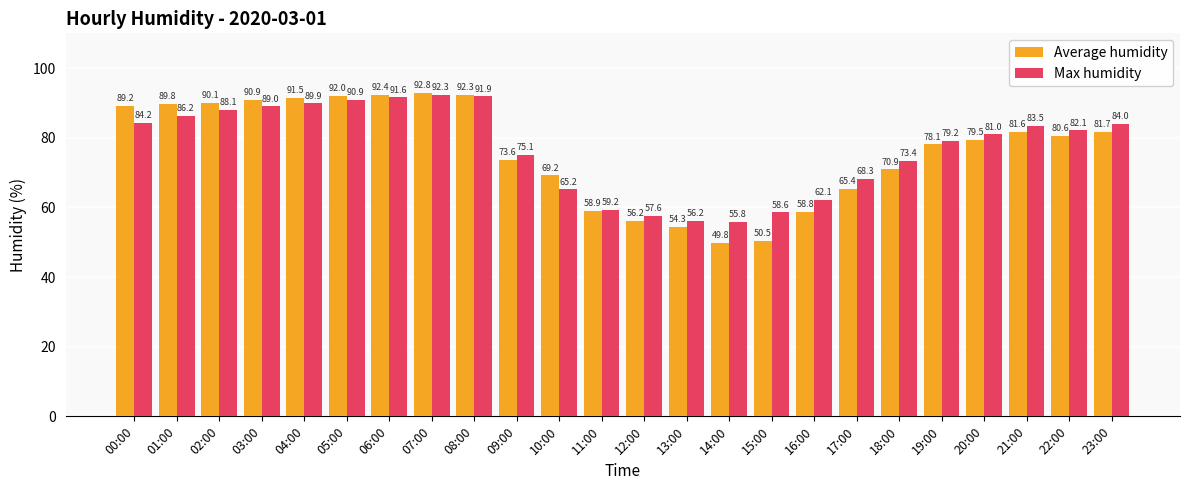

Is it true that Max humidity equals 56.8 at 05:00?

False